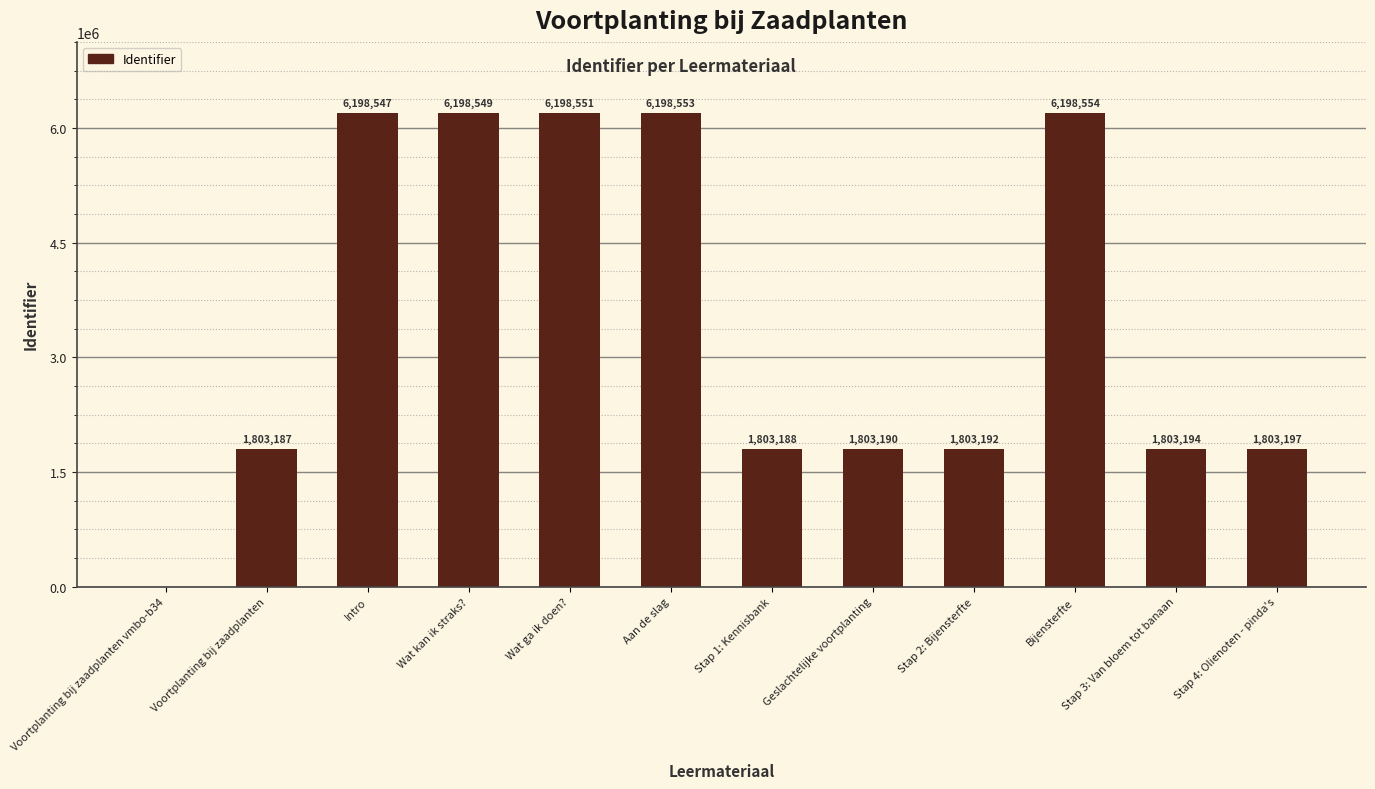

Is it true that the value at Stap 1: Kennisbank is 1803188?

True